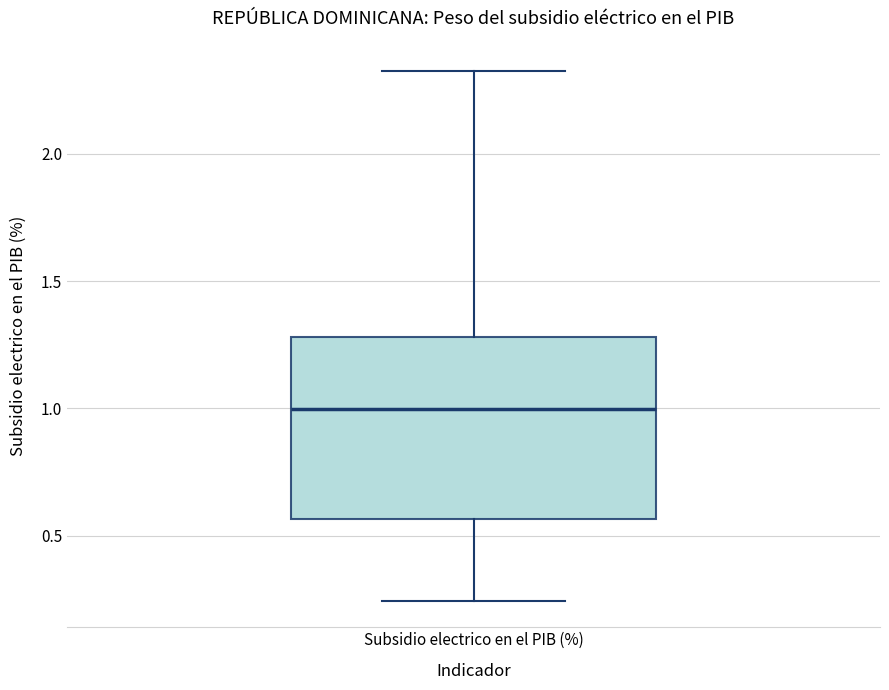

Read this box plot against the y-axis: the position of the median line, the range covered by the box, and the ends of both whiskers. The values are not printed on the chart, so give them approximately, as read against the axis.

median 1.00, box 0.55 to 1.30, whiskers 0.25 to 2.30